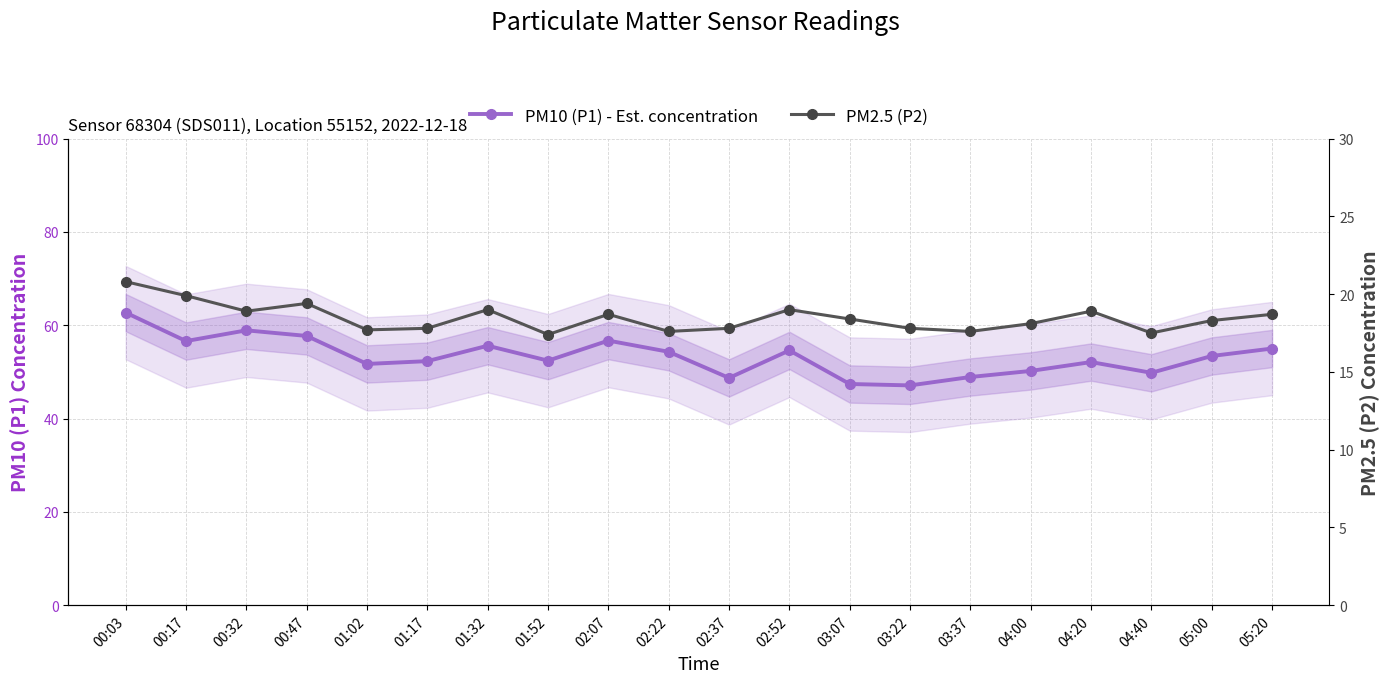

Reading left to right, what are all the values shown in this chart?

PM10 (P1) - Est. concentration: 62.7	56.6	58.9	57.7	51.7	52.3	55.6	52.4	56.7	54.3	48.7	54.6	47.4	47.1	48.9	50.2	52.1	49.8	53.4	55.0
PM2.5 (P2): 20.8	19.9	18.9	19.4	17.7	17.8	19.0	17.4	18.7	17.6	17.8	19.0	18.4	17.8	17.6	18.1	18.9	17.5	18.3	18.7